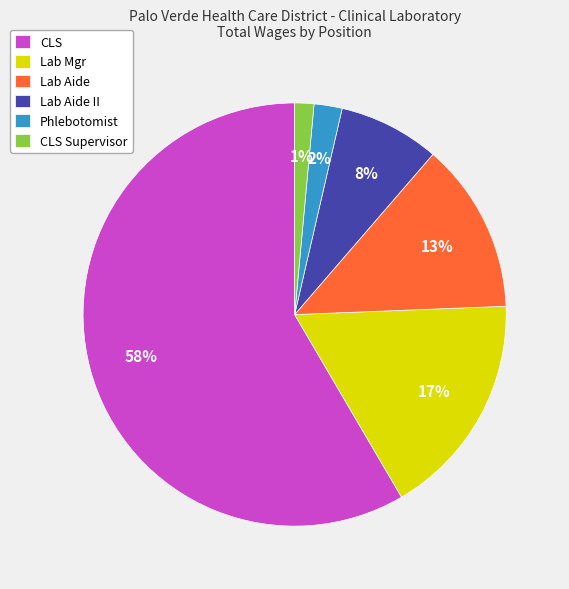

To the nearest percent, what is the average slice percentage?

17%